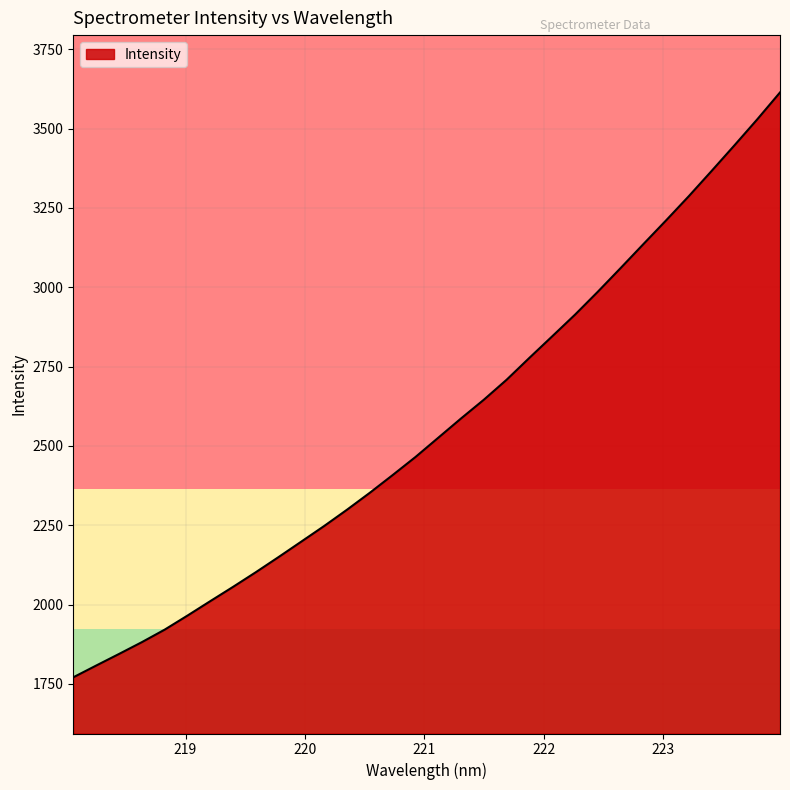

Does the chart display data point markers on the line(s)?

No